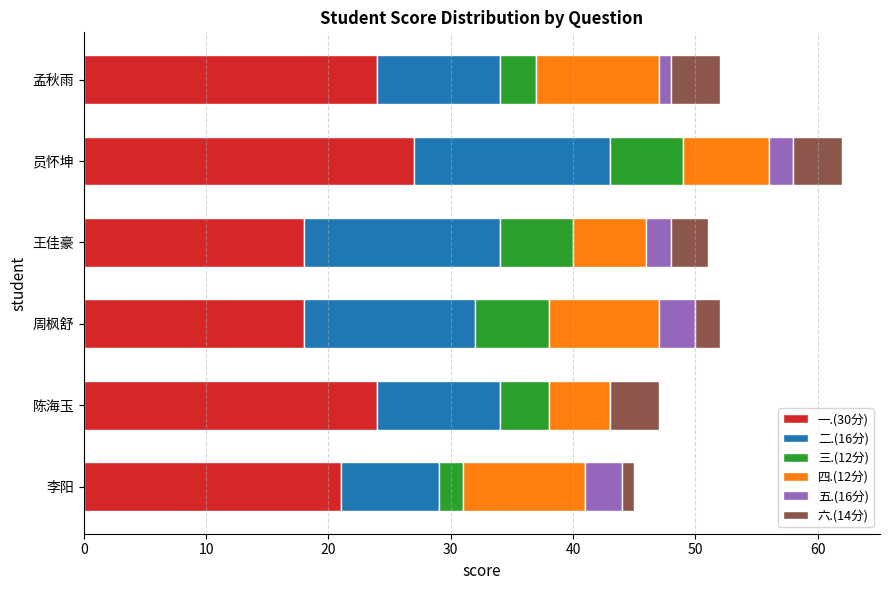

What is the sum of the 一.(30分) values at 陈海玉 and 员怀坤?

51